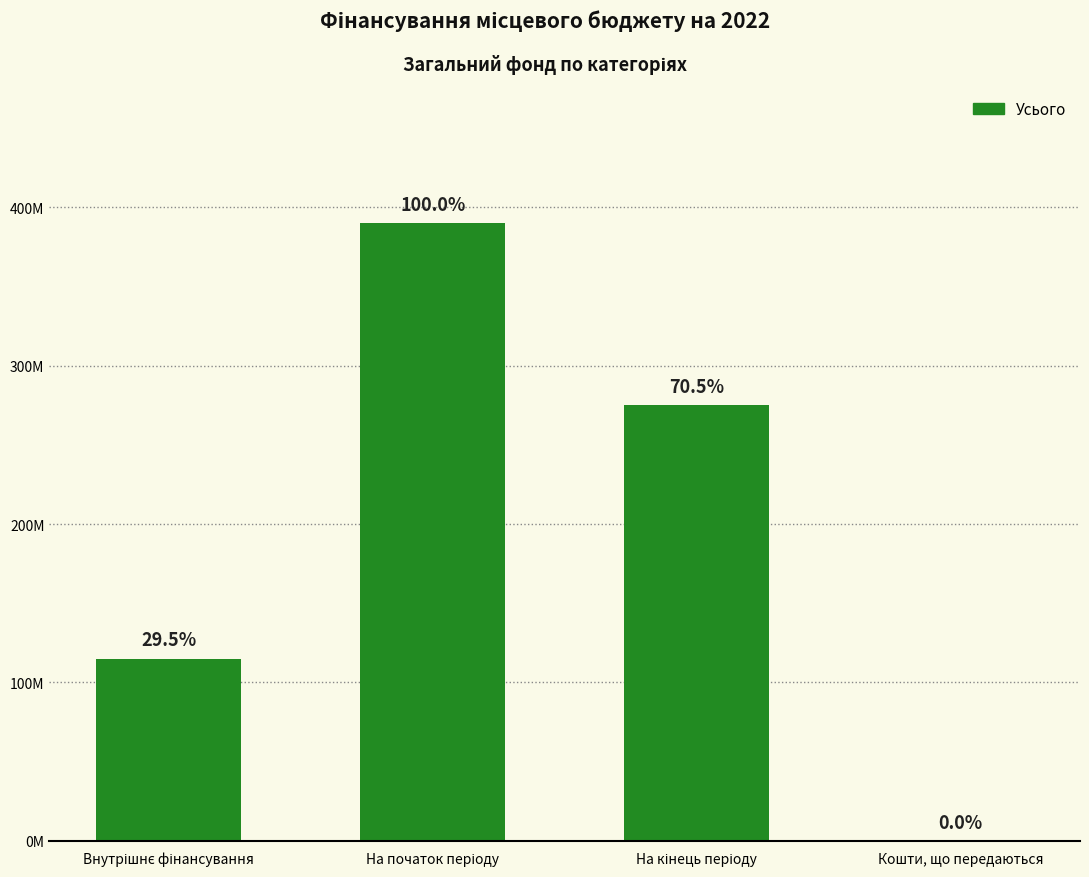

What is the change in value from Внутрішнє фінансування to На кінець періоду?

+159924506.1